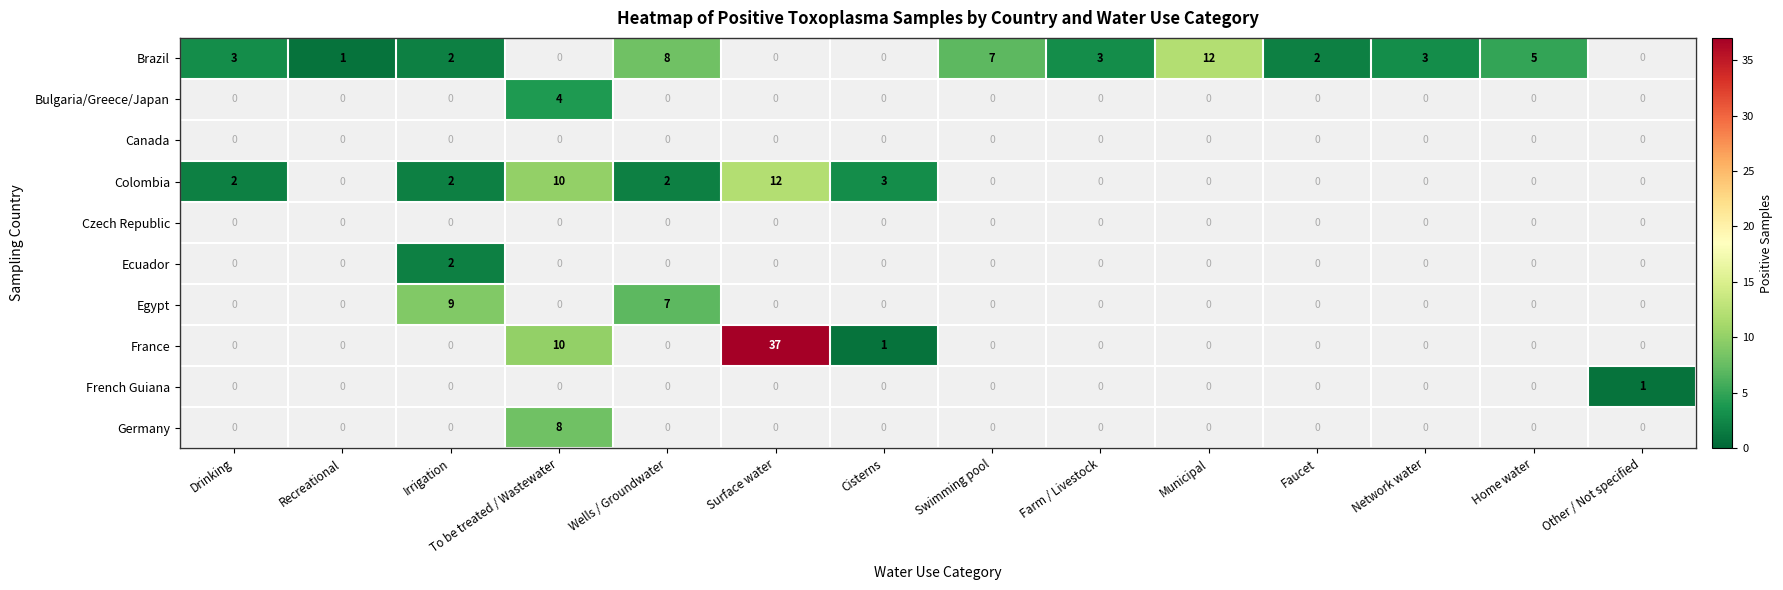

The France series shows 58 at Surface water. True or false?

False